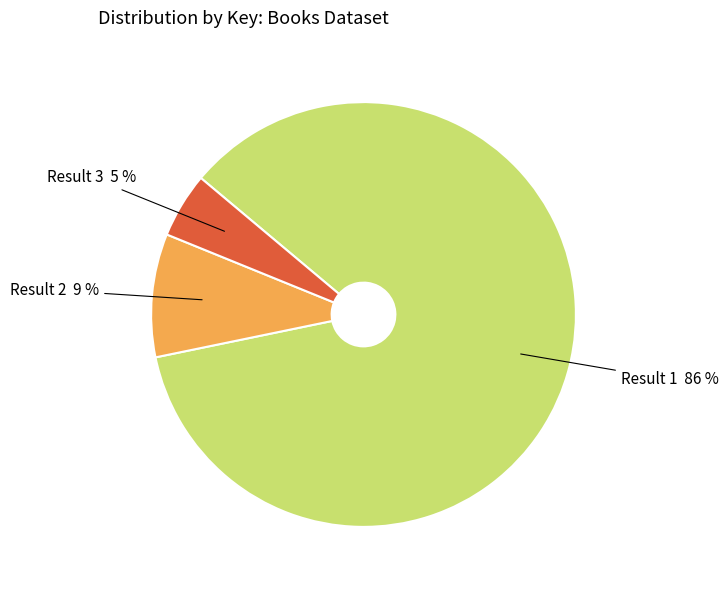

To the nearest percent, what percentage of the pie is Result 2 9 %?

9%